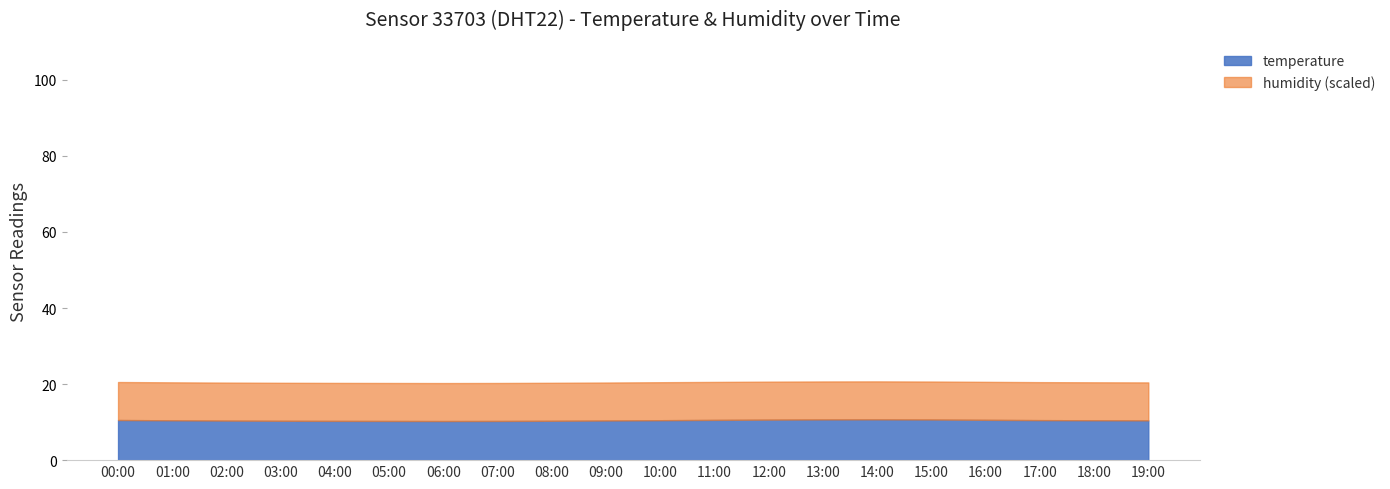

What is the minimum value for temperature?

10.3